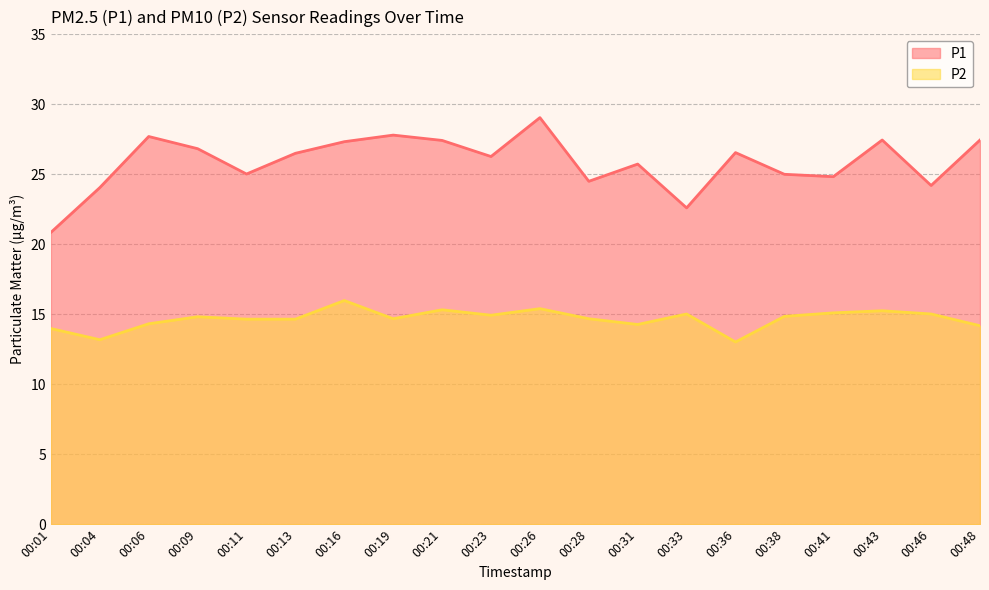

List the labels in order of P2 value, smallest first.

00:36, 00:04, 00:01, 00:48, 00:31, 00:06, 00:11, 00:13, 00:19, 00:28, 00:09, 00:38, 00:23, 00:33, 00:46, 00:41, 00:43, 00:21, 00:26, 00:16